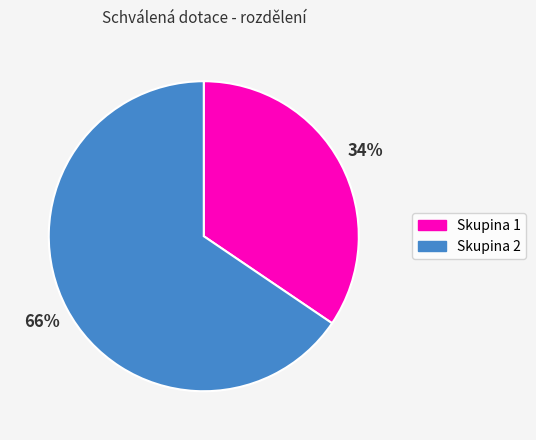

Does any single category account for the majority?

Yes